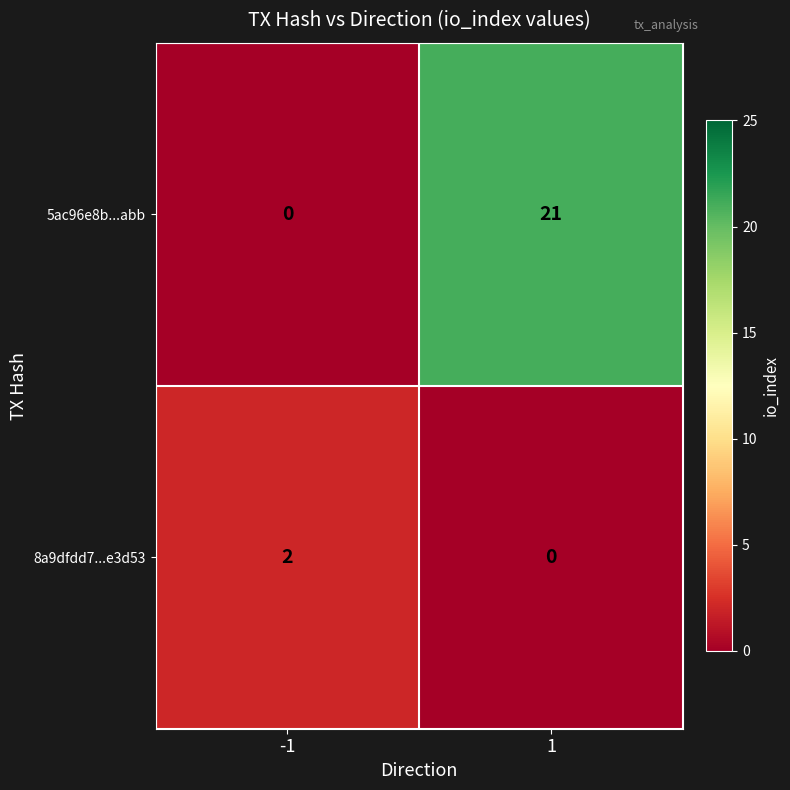

How many distinct data groups are displayed?

2